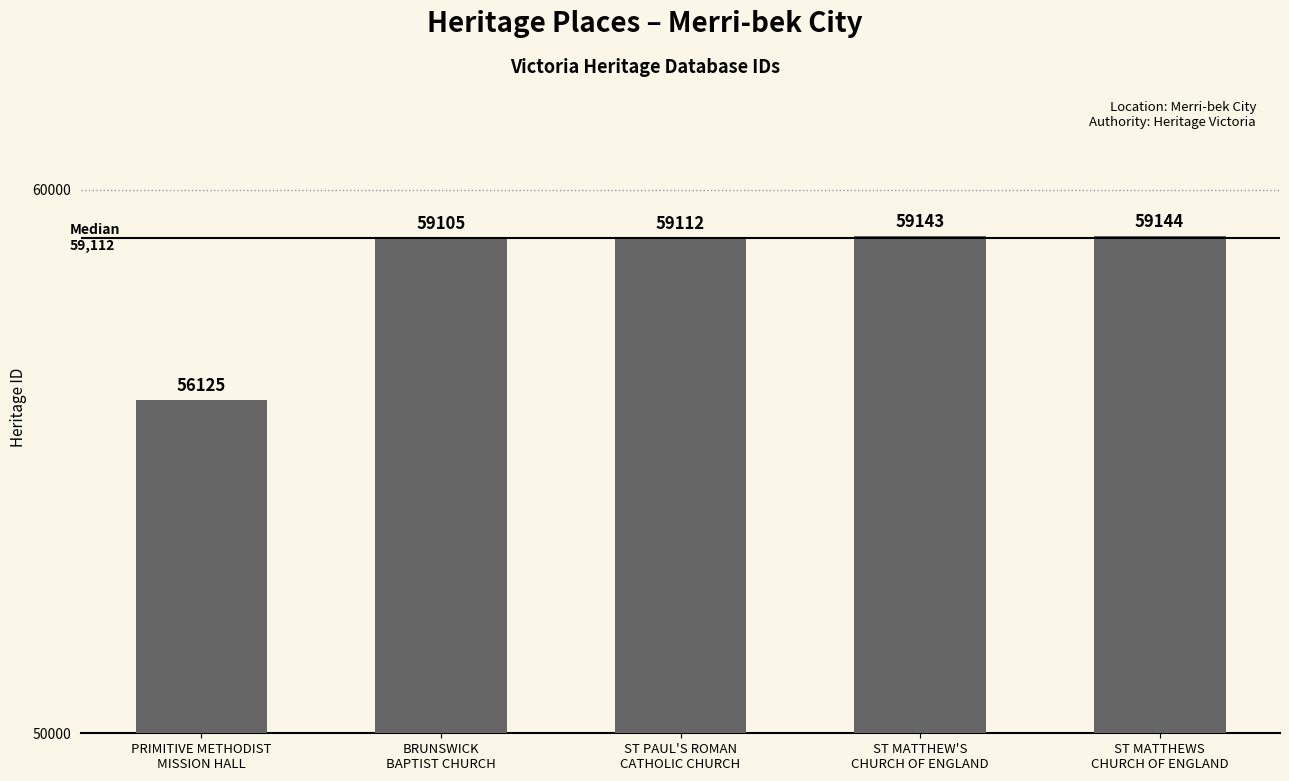

What is the label of the 4th bar from the right?

BRUNSWICK
BAPTIST CHURCH